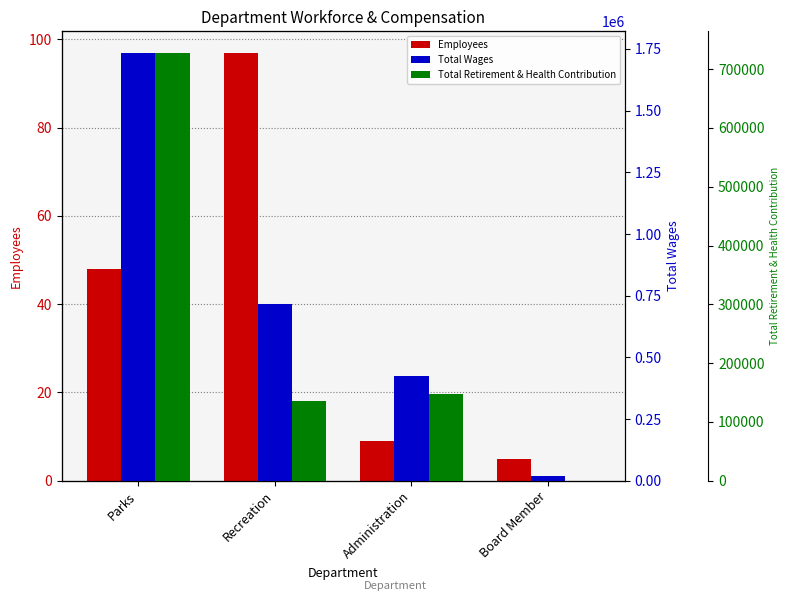

Where does the Total Wages series first go above 715908?

Parks